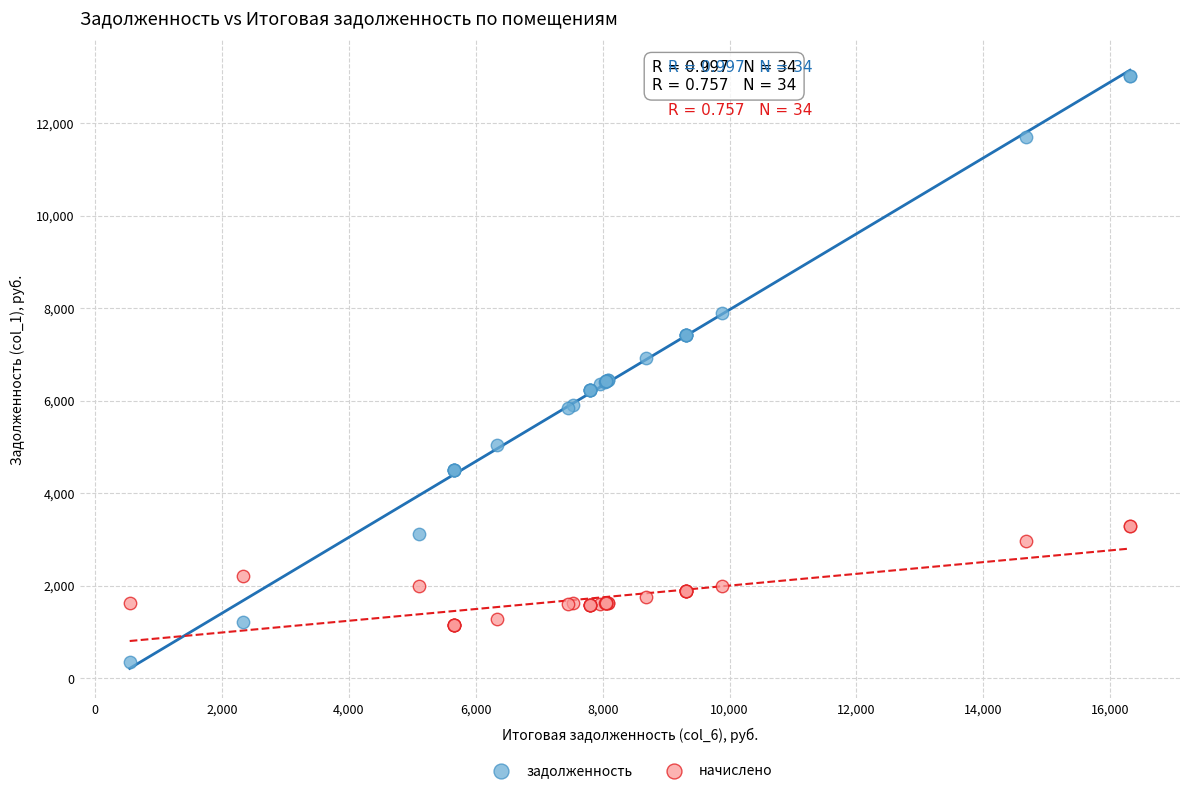

Which series contains the highest Y value?

задолженность